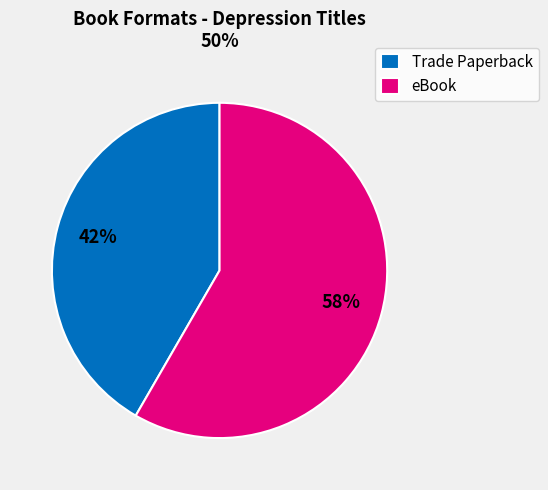

Does eBook account for over 50% of the chart?

Yes